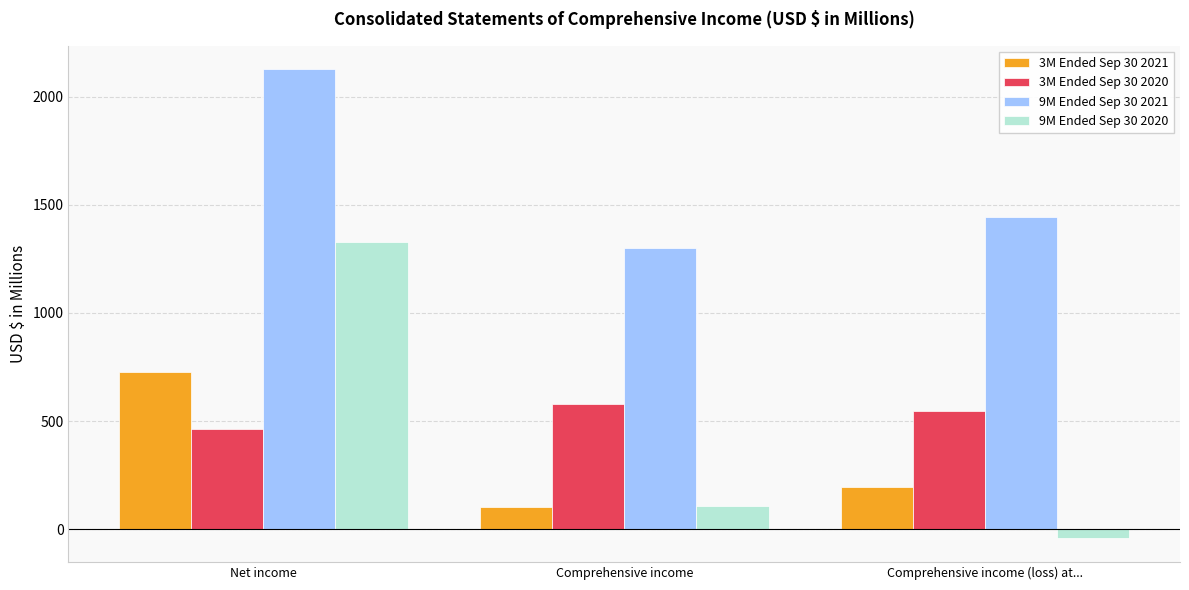

Rank the series by their maximum value, from lowest to highest.

3M Ended Sep 30 2020, 3M Ended Sep 30 2021, 9M Ended Sep 30 2020, 9M Ended Sep 30 2021